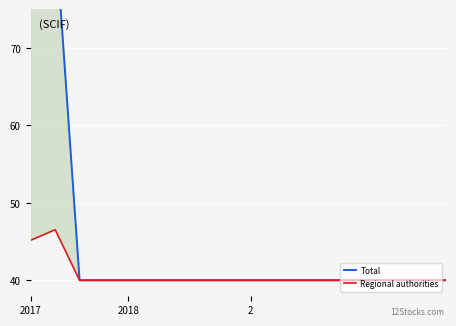

How many lines are shown in the chart?

2